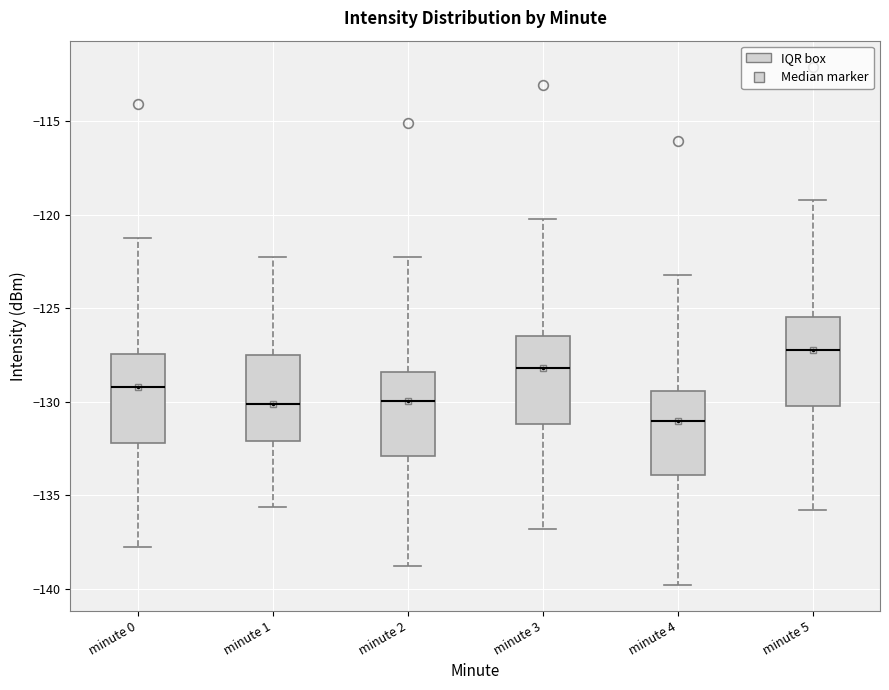

Reading left to right, read every box against the y-axis: the position of its median line, the range the box covers, and the ends of its whiskers. The values are not printed on the chart, so give them approximately, as read against the axis.

minute 0: median -129.0, box -132.0 to -127.5, whiskers -138.0 to -121.0
minute 1: median -130.0, box -132.0 to -127.5, whiskers -135.5 to -122.0
minute 2: median -130.0, box -133.0 to -128.5, whiskers -139.0 to -122.0
minute 3: median -128.0, box -131.0 to -126.5, whiskers -137.0 to -120.0
minute 4: median -131.0, box -134.0 to -129.5, whiskers -140.0 to -123.0
minute 5: median -127.0, box -130.0 to -125.5, whiskers -136.0 to -119.0